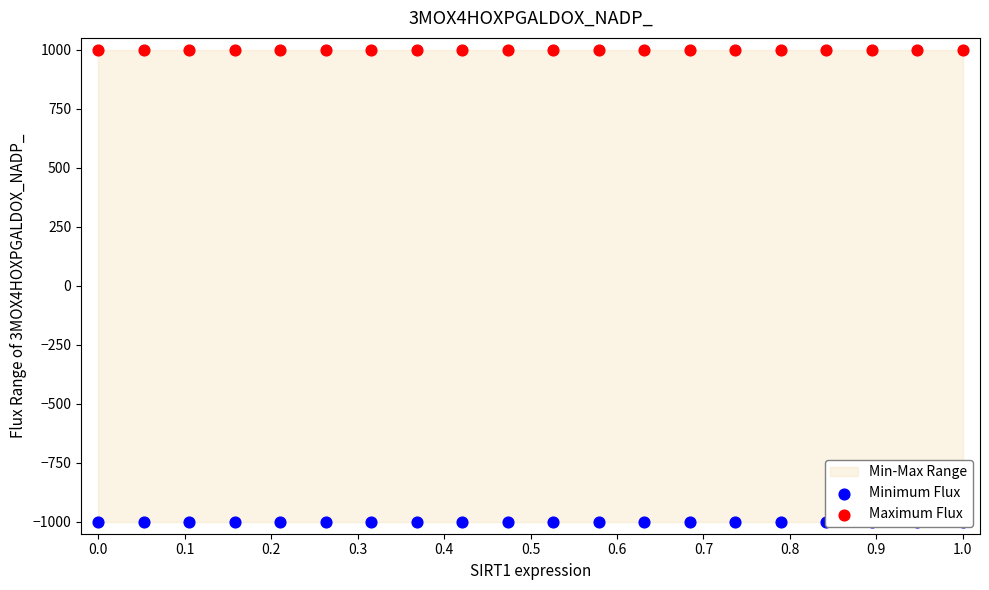

Which series contains the highest Y value?

Maximum Flux